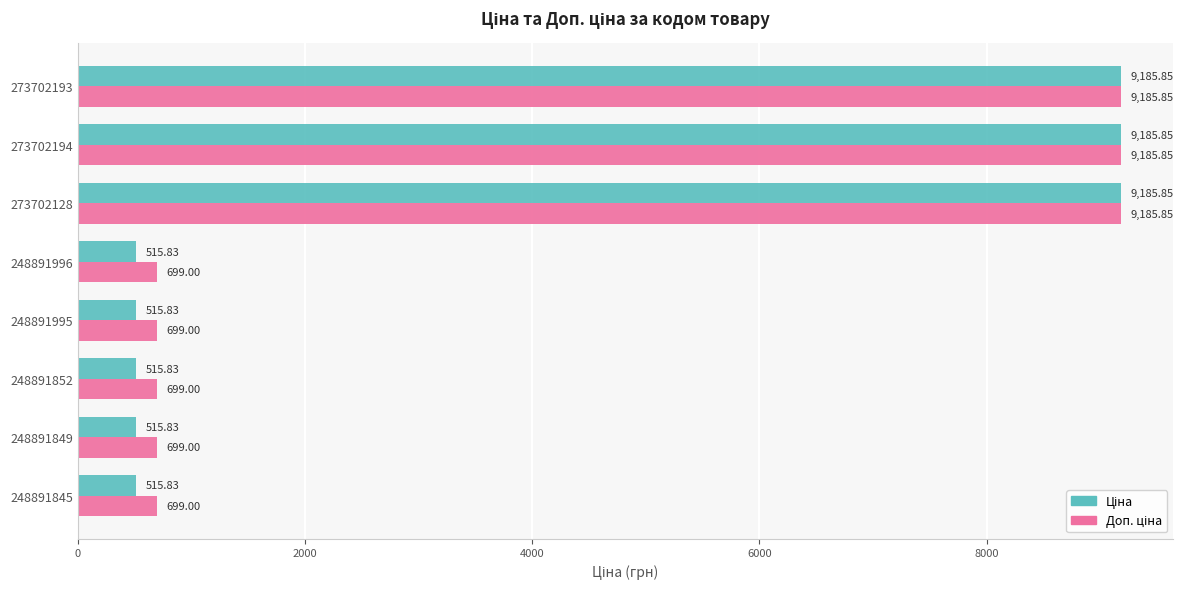

What is the total value across all series at 248891996?

1214.8